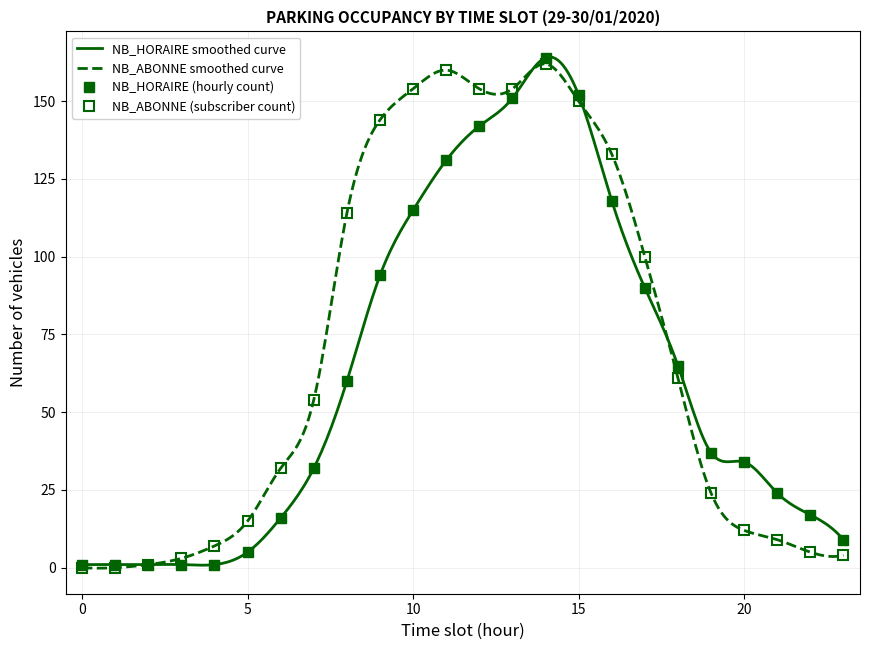

How many categories are shown in the chart?

24